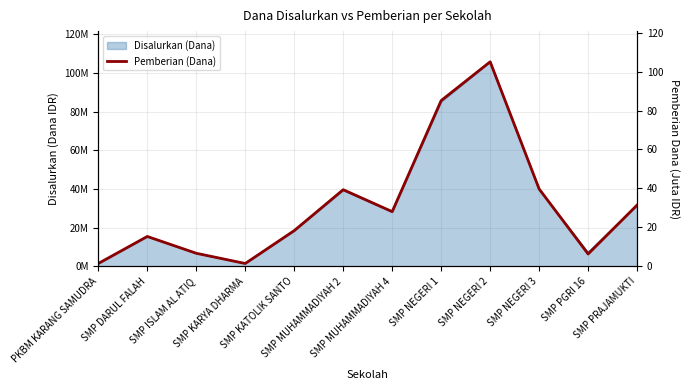

What is the smallest value displayed?

1.5